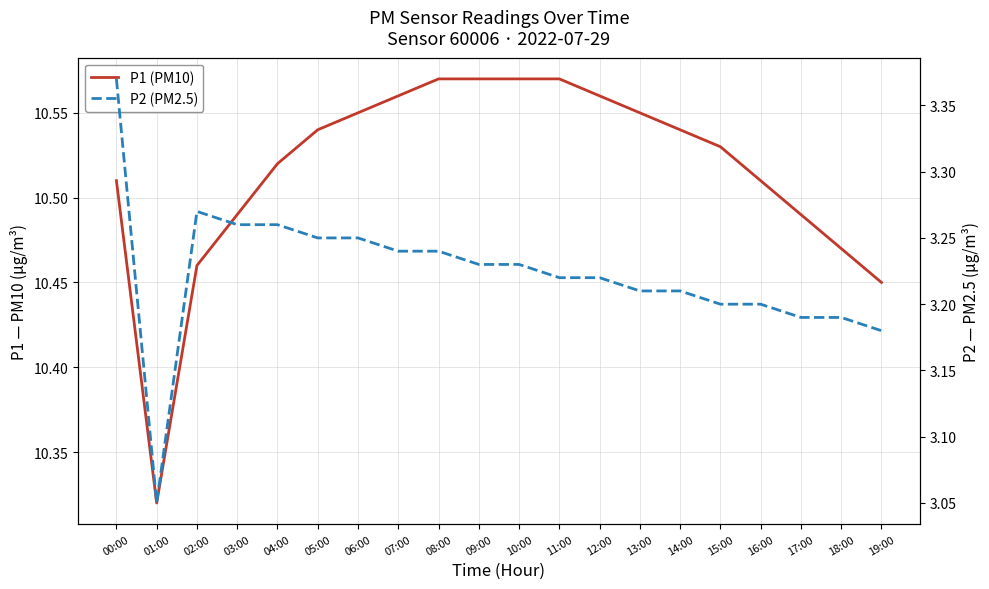

Reading left to right, extract all data points from this chart.

P1 (PM10): 10.5	10.3	10.5	10.5	10.5	10.5	10.6	10.6	10.6	10.6	10.6	10.6	10.6	10.6	10.5	10.5	10.5	10.5	10.5	10.4
P2 (PM2.5): 3.4	3.0	3.3	3.3	3.3	3.2	3.2	3.2	3.2	3.2	3.2	3.2	3.2	3.2	3.2	3.2	3.2	3.2	3.2	3.2